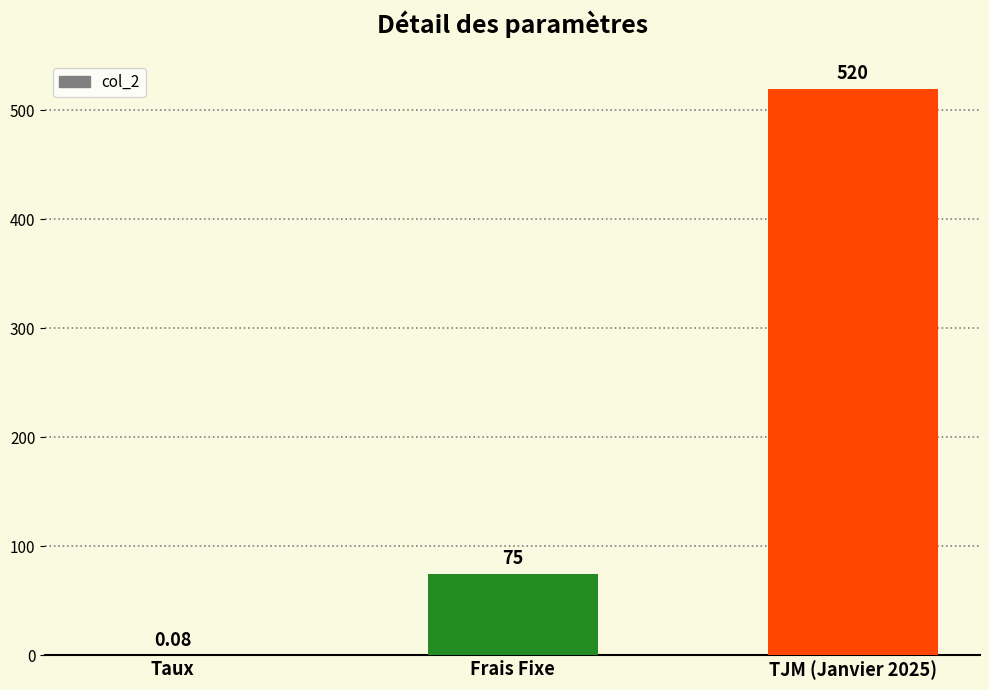

Where is the data nearest to the value 260?

Frais Fixe